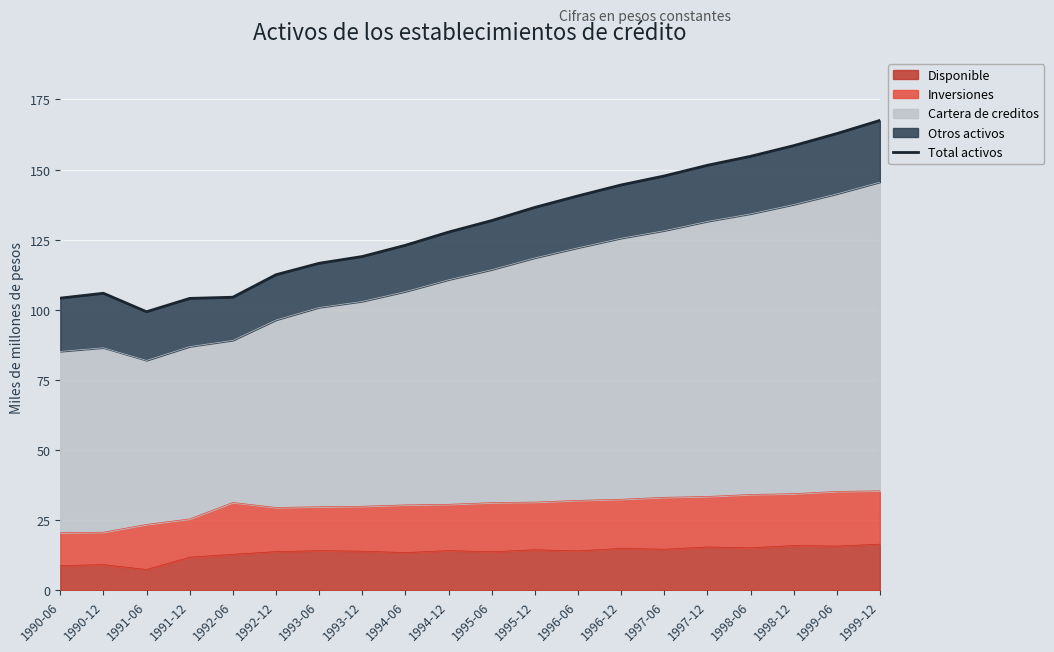

True or false: the data shows 144.1 at 1990-12.

False